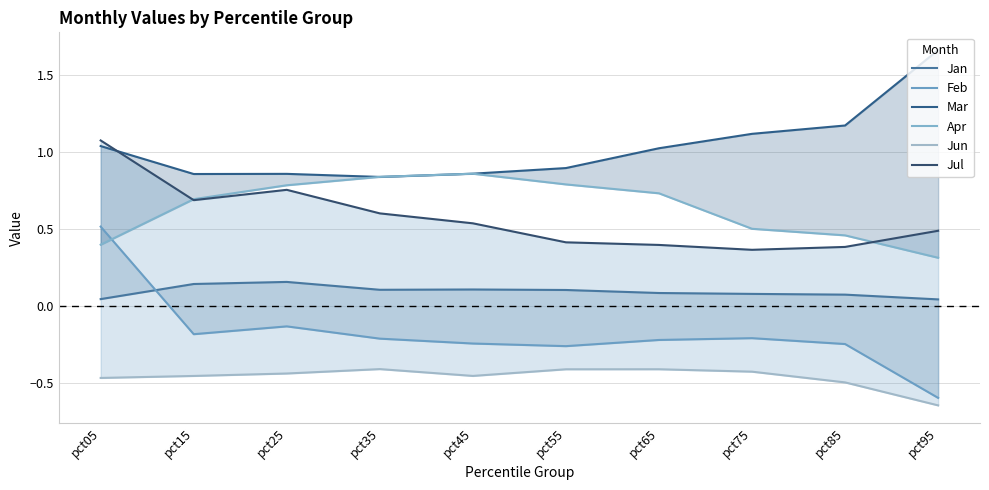

What is the lowest value of the Feb series?

-0.6